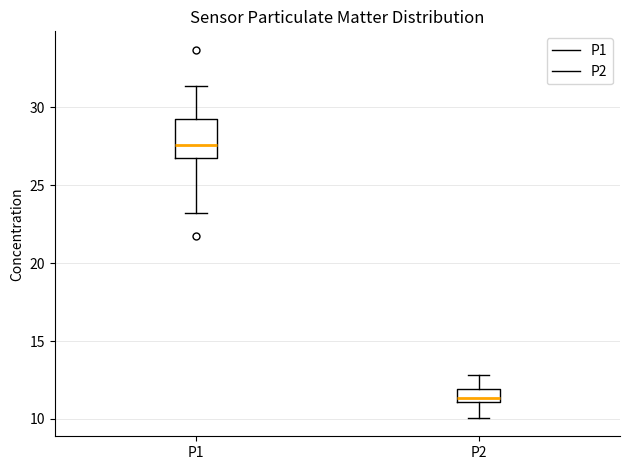

Which box has the highest median line?

P1